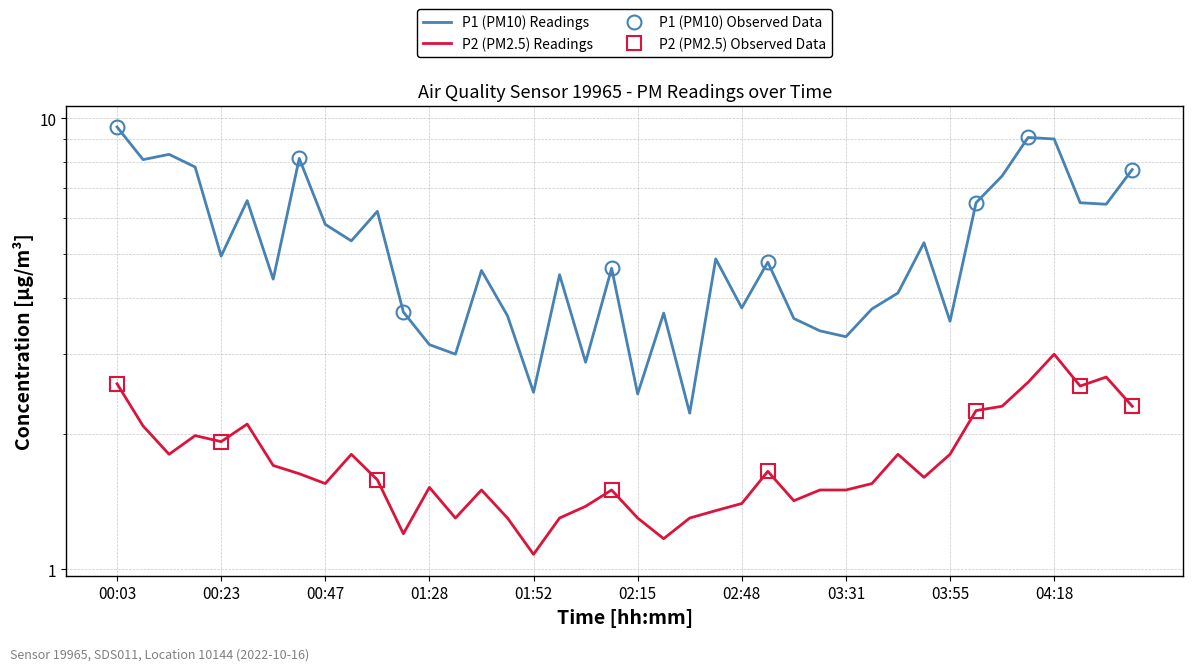

How many interior local peaks does the P2 series have?

10